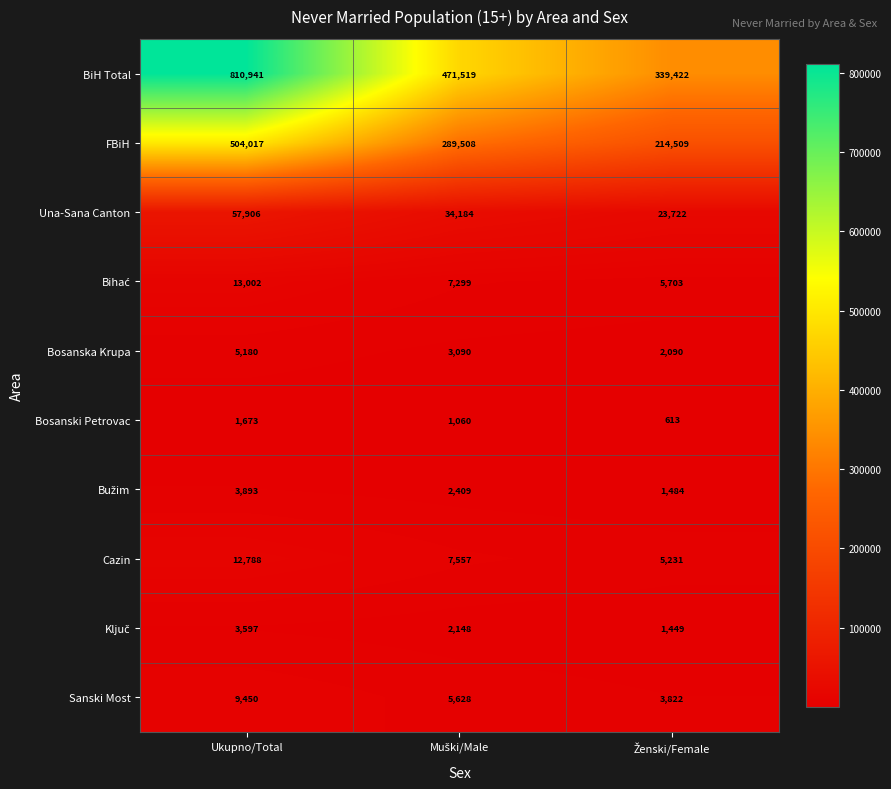

What is the smallest value displayed?

613